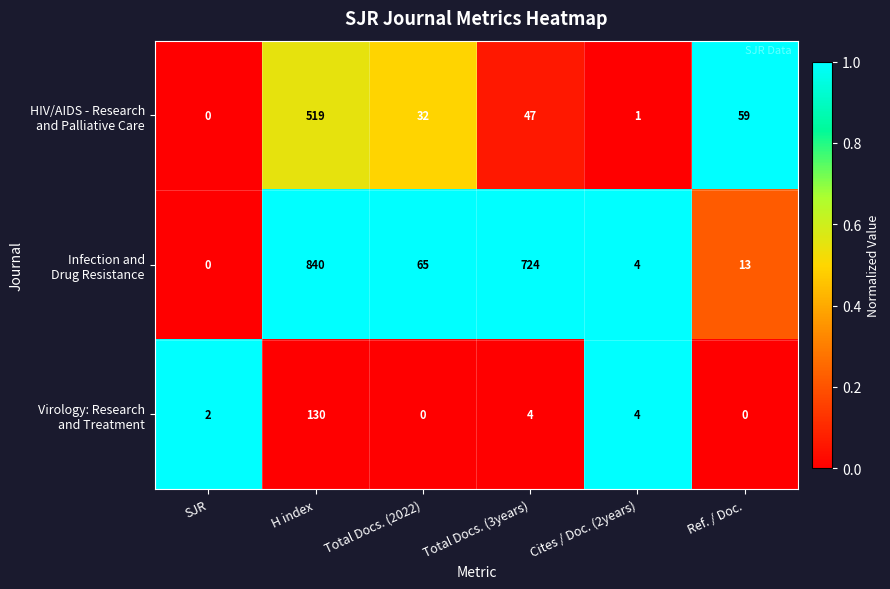

Which label corresponds to the largest value in the chart?

H index